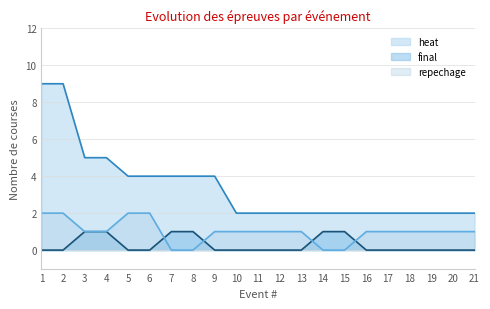

What is the value of the repechage point at the 19th from the left?

1